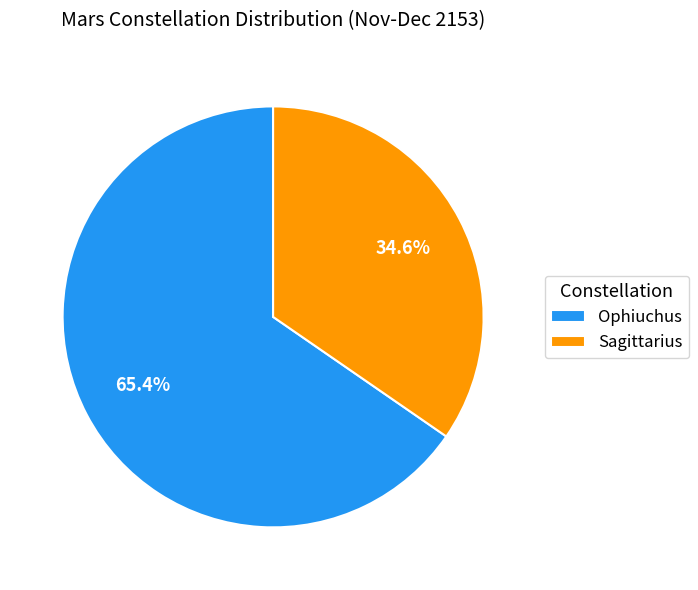

What is the smallest slice in the pie chart?

Sagittarius